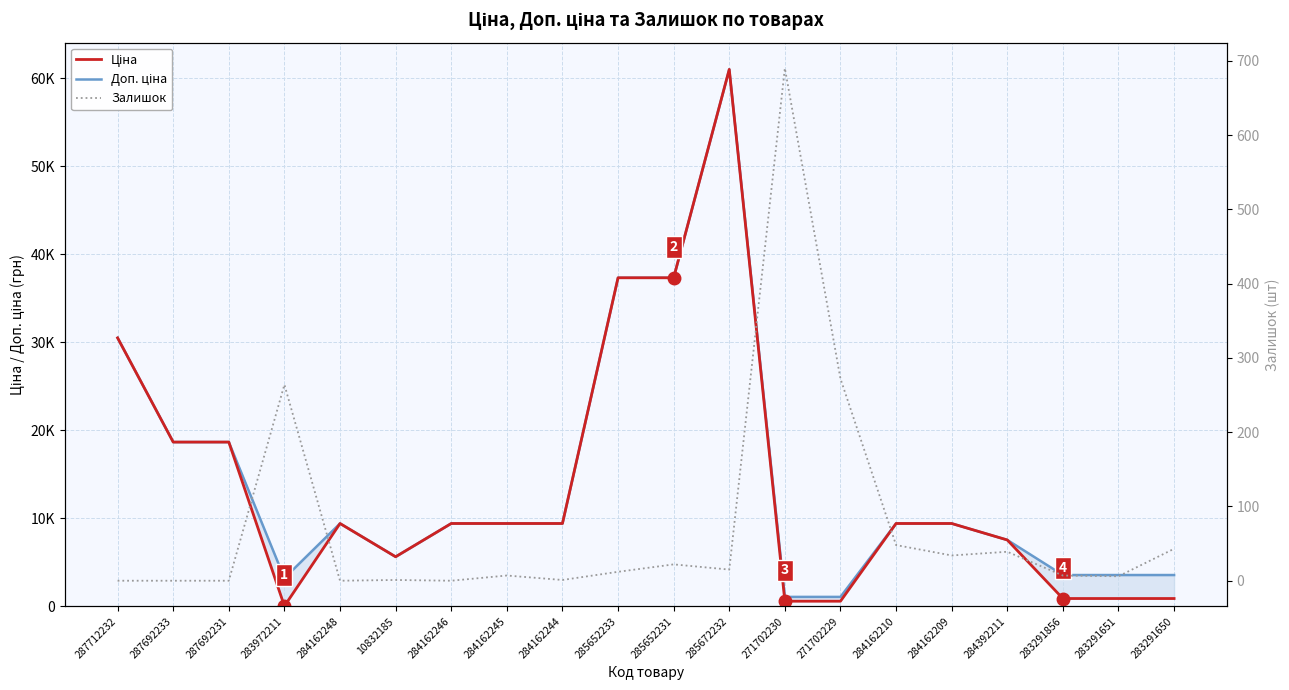

How many interior local peaks does the Ціна series have?

2